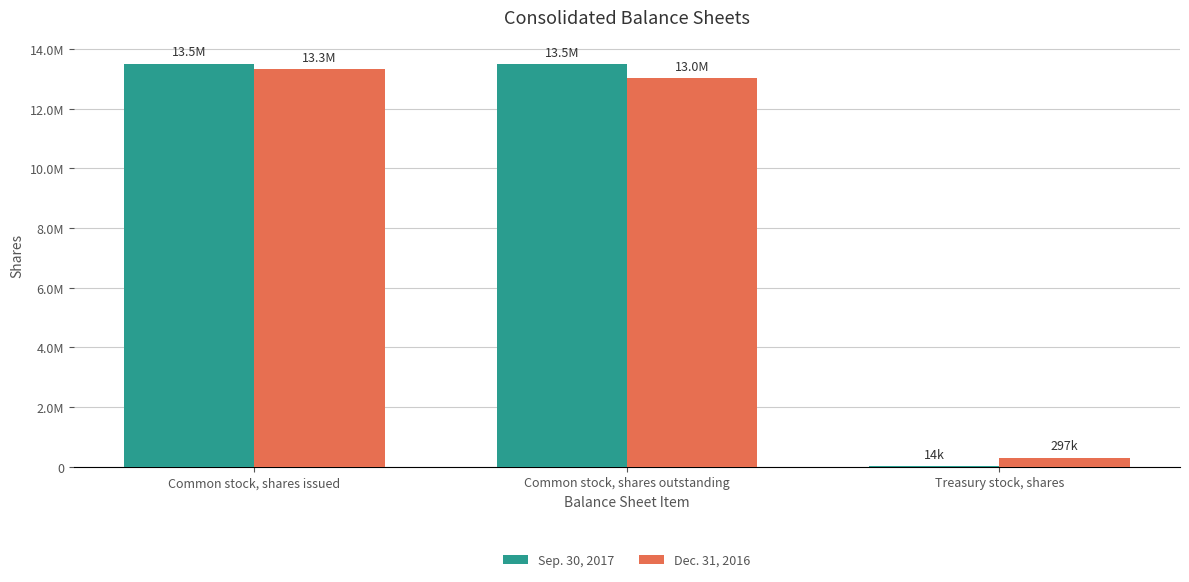

Are the bars horizontal?

No